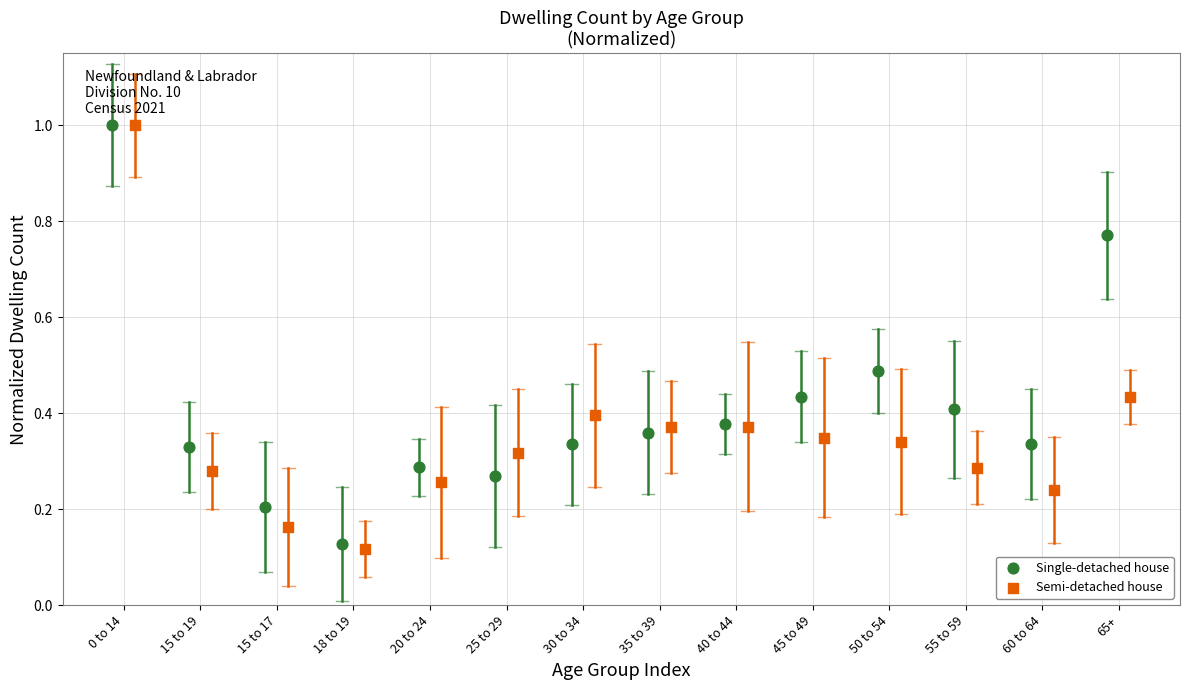

What are all the series names shown in the legend?

Single-detached house, Semi-detached house